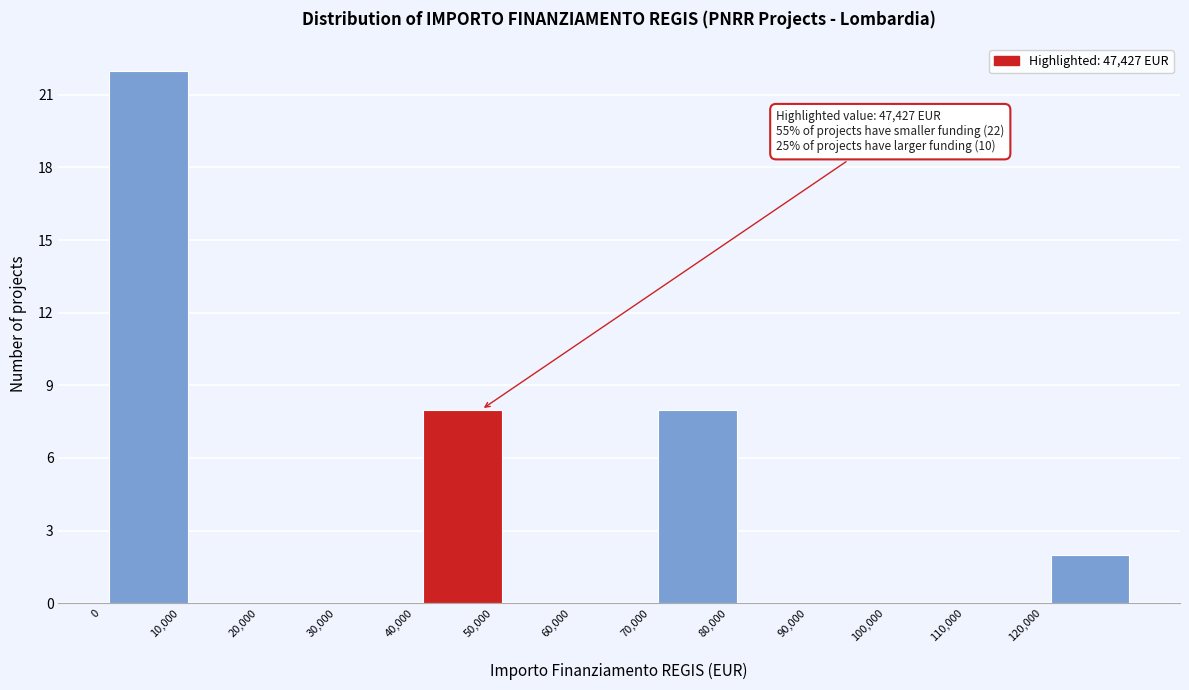

Which range on the x-axis has the tallest bar?

0 to 10000